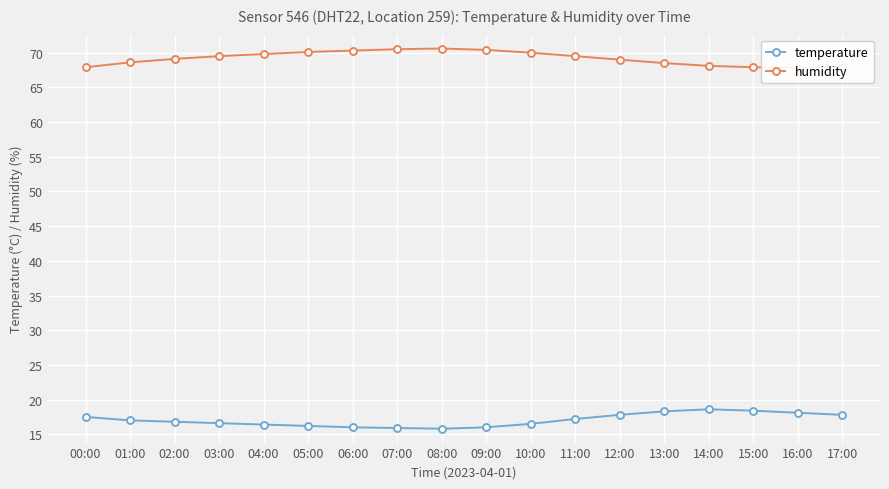

At which category does temperature reach its first local peak?

14:00